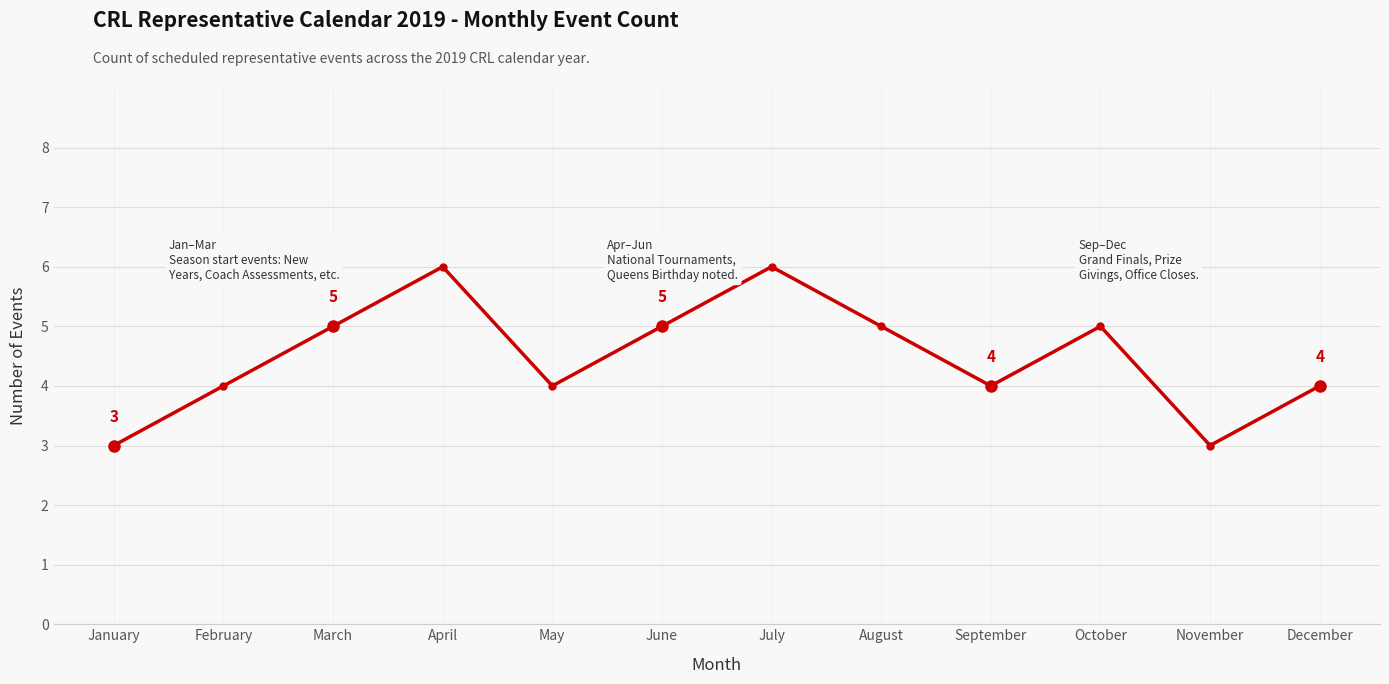

What is the minimum value shown in the chart?

3